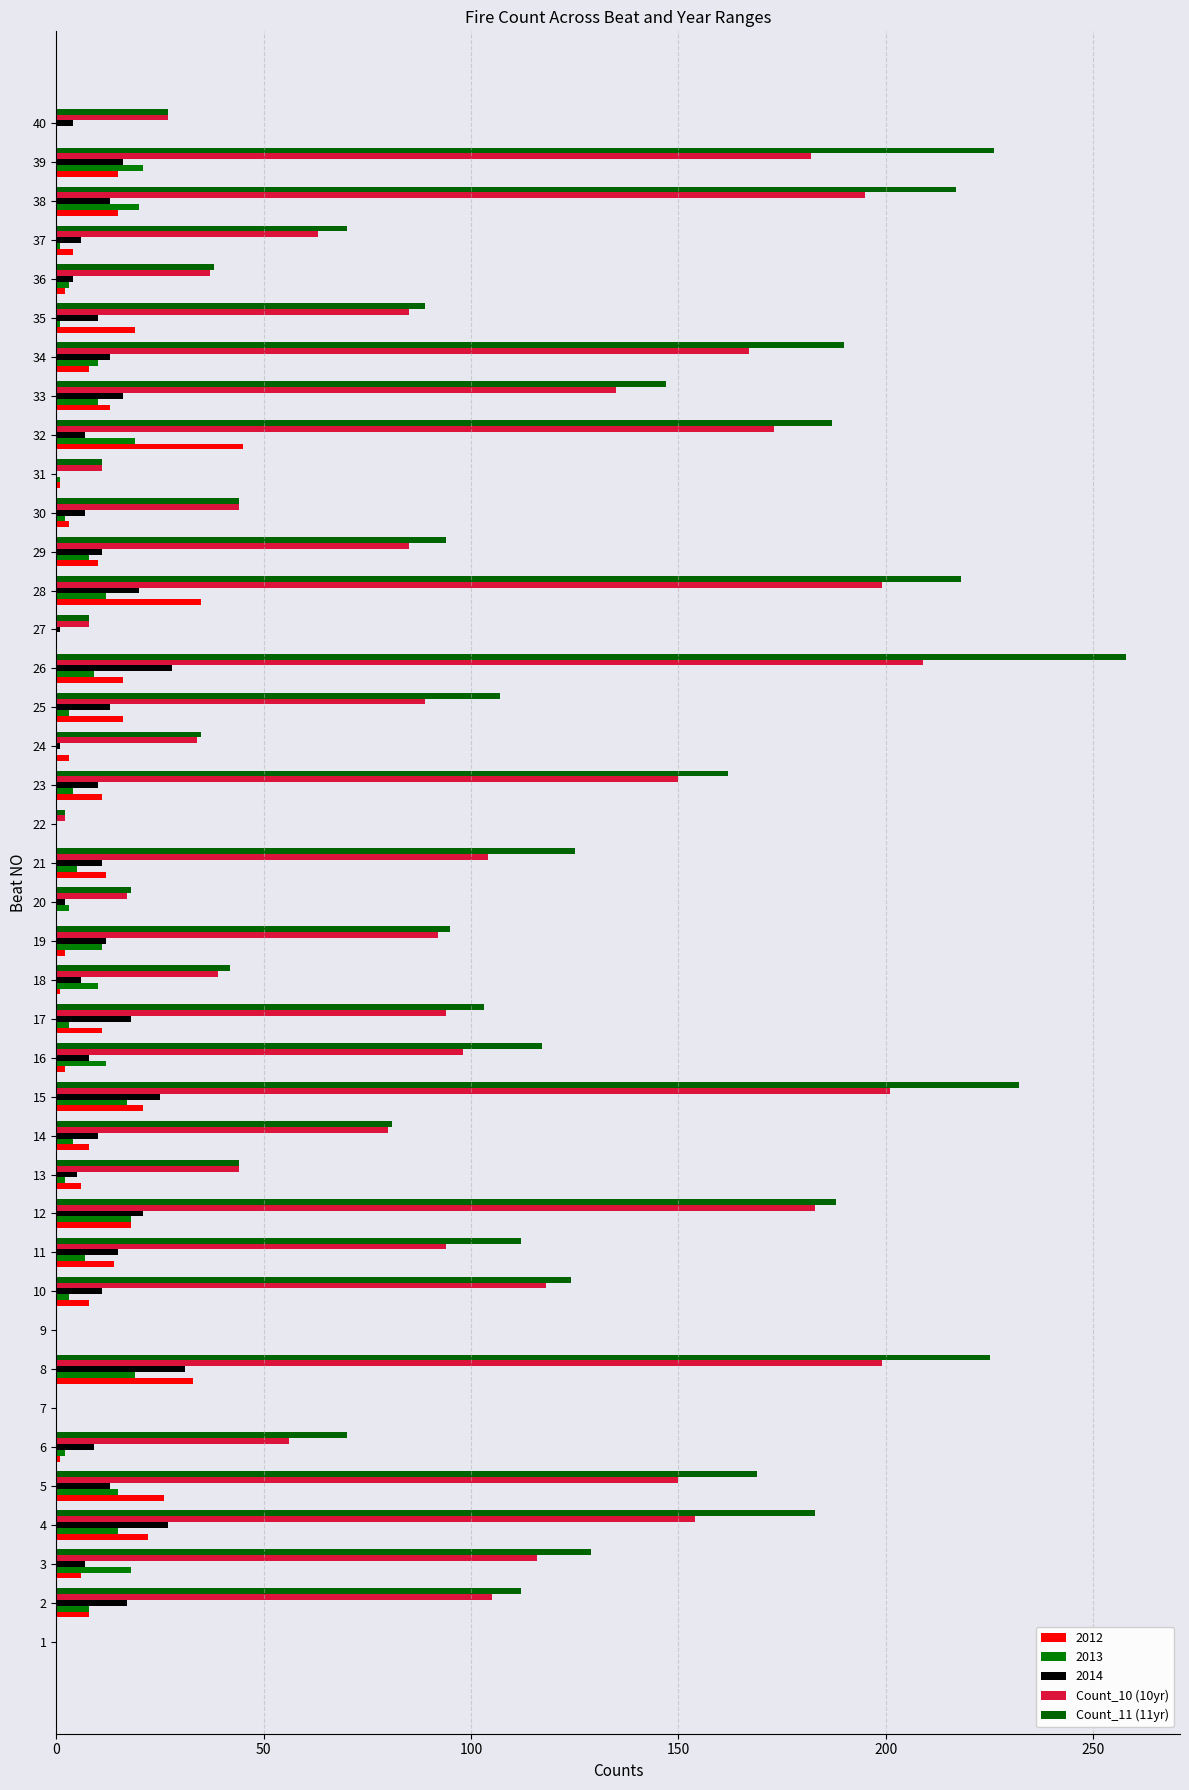

How many series are shown in this chart?

5